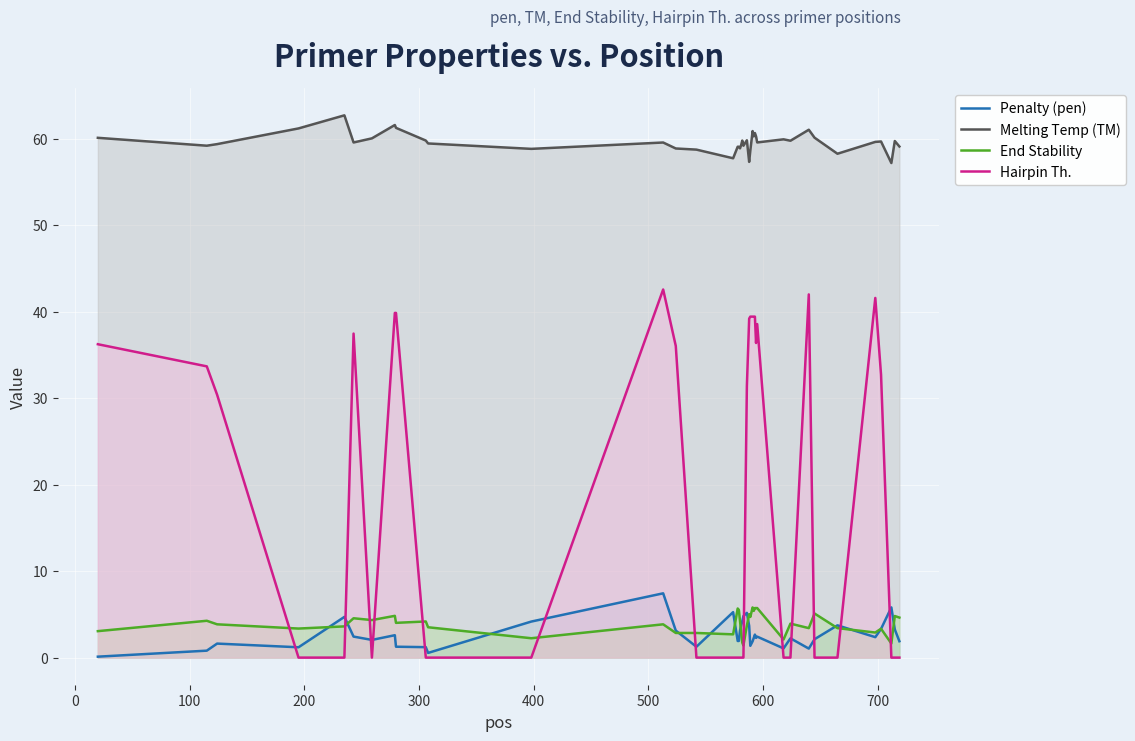

Which series has the widest spread of values?

Hairpin Th.